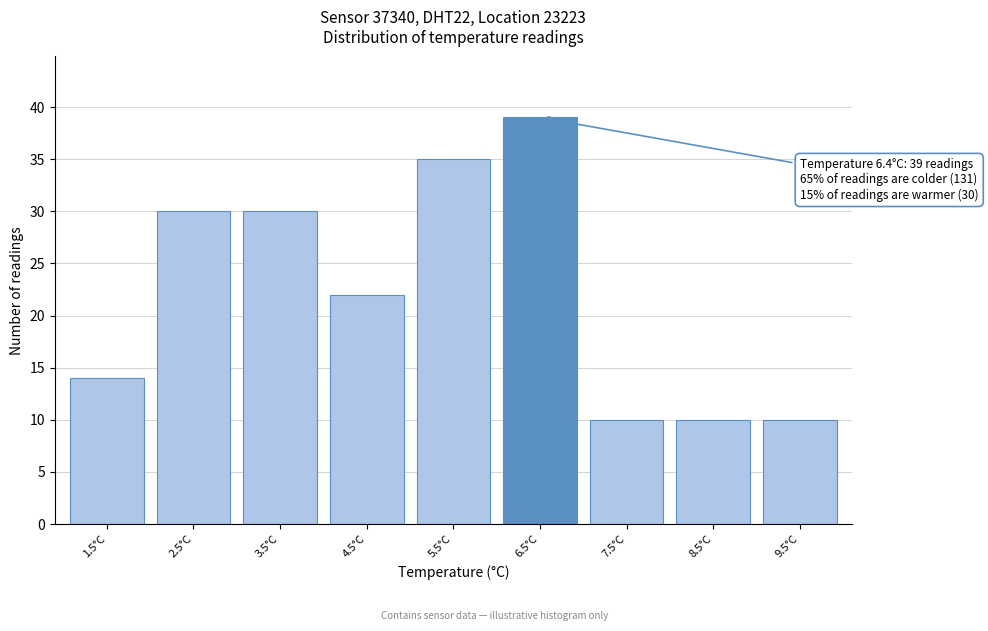

Reading left to right, list all the values displayed in this chart.

1.5°C=14	2.5°C=30	3.5°C=30	4.5°C=22	5.5°C=35	6.5°C=39	7.5°C=10	8.5°C=10	9.5°C=10